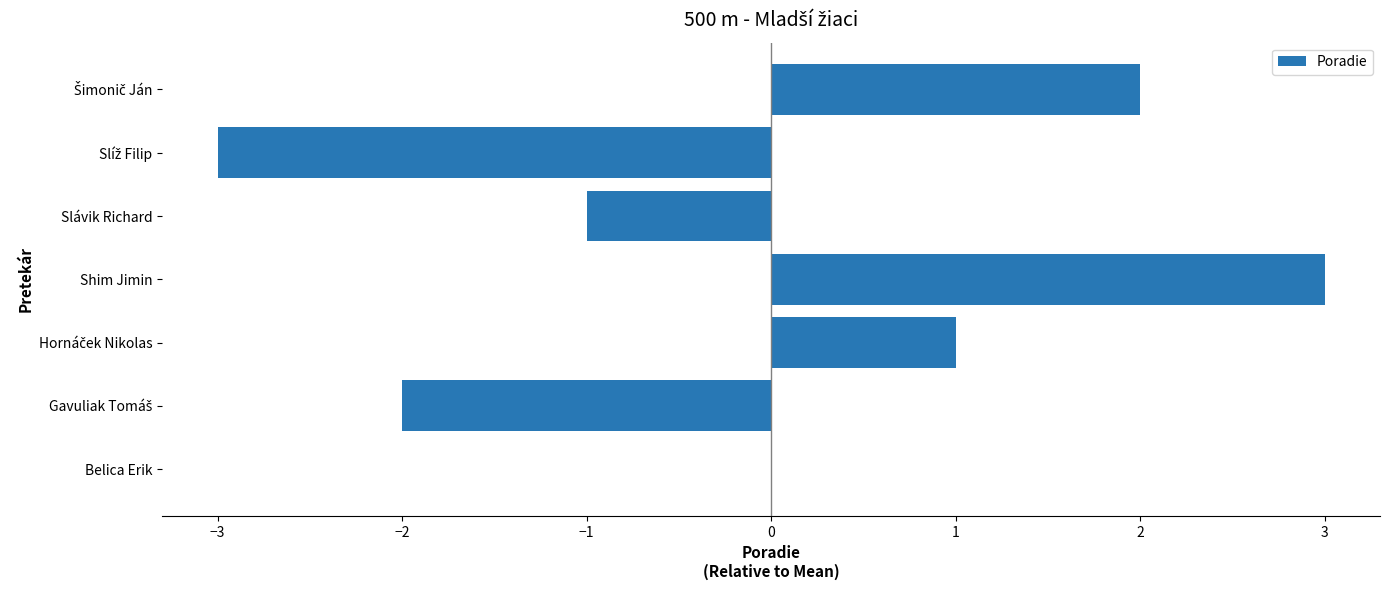

True or false: the data shows 5 at Shim Jimin.

False